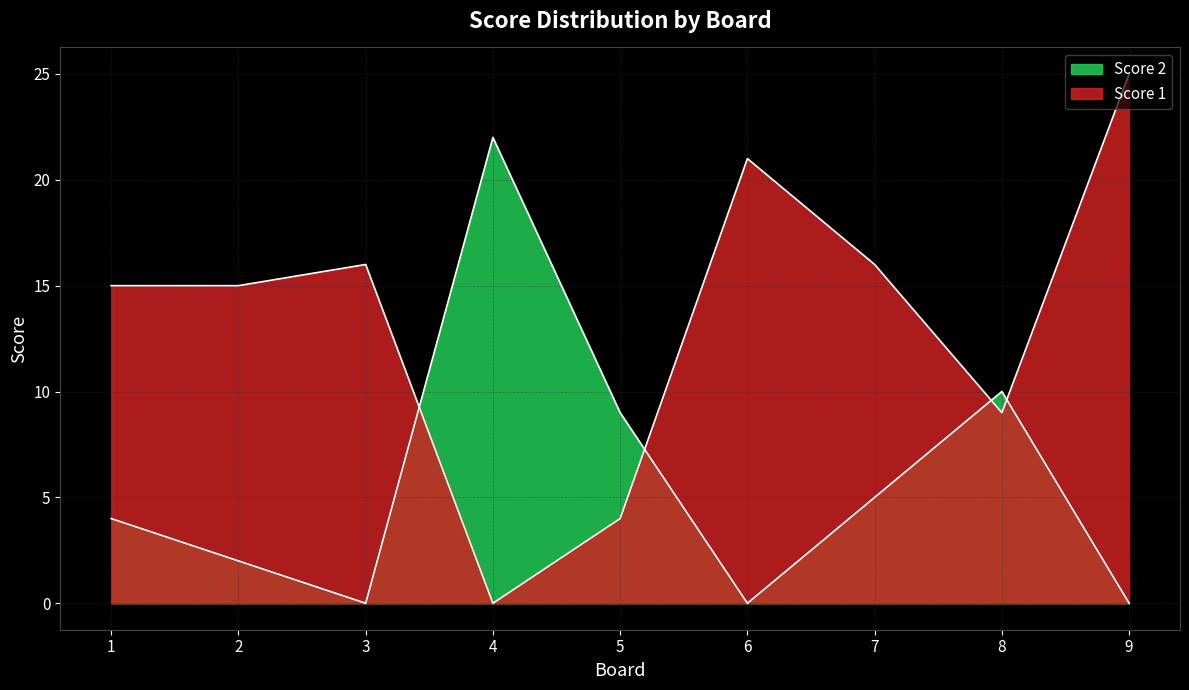

Reading left to right, extract all data points from this chart.

Score 1: 15	15	16	0	4	21	16	9	25
Score 2: 4	2	0	22	9	0	5	10	0